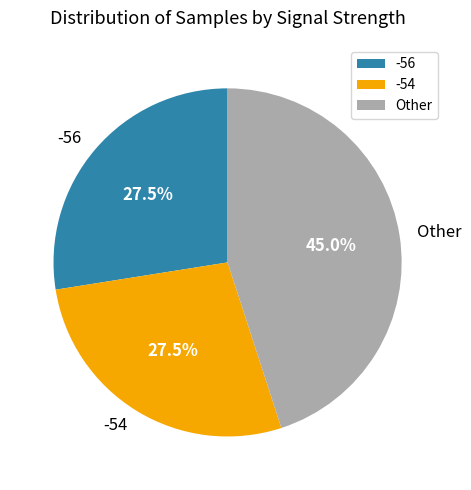

Does any single category account for the majority?

No